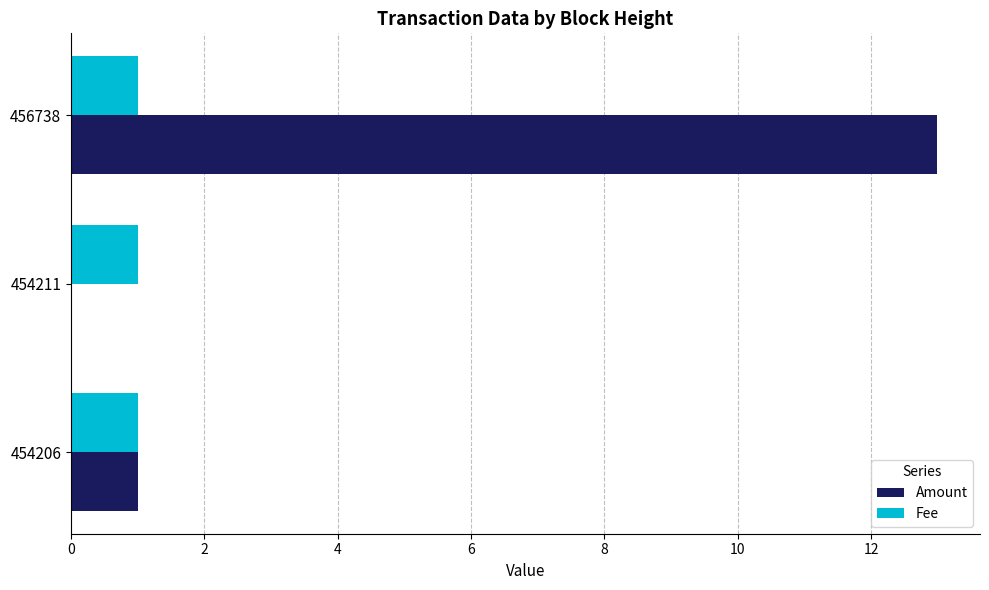

What are all the series names shown in the legend?

Amount, Fee